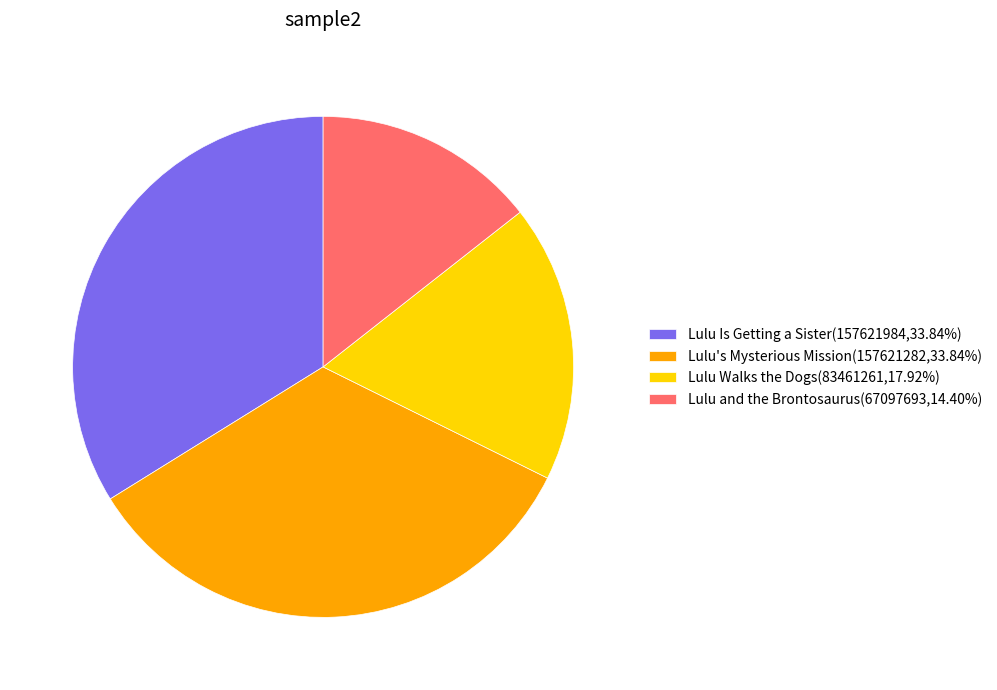

Is there any slice that represents more than half of the pie?

No